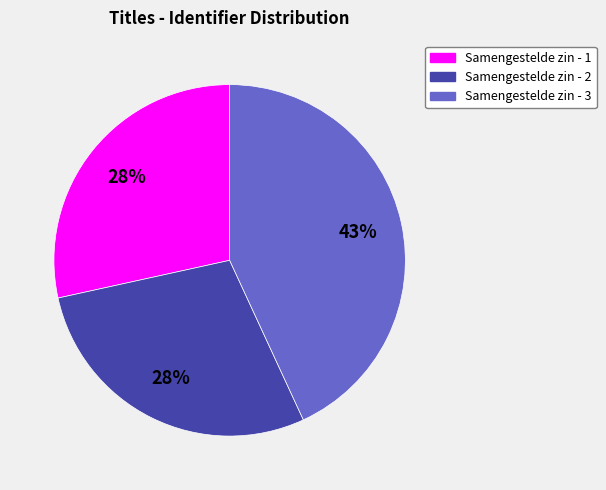

Approximately how many times larger is the value at Samengestelde zin - 3 compared to Samengestelde zin - 2?

1.5